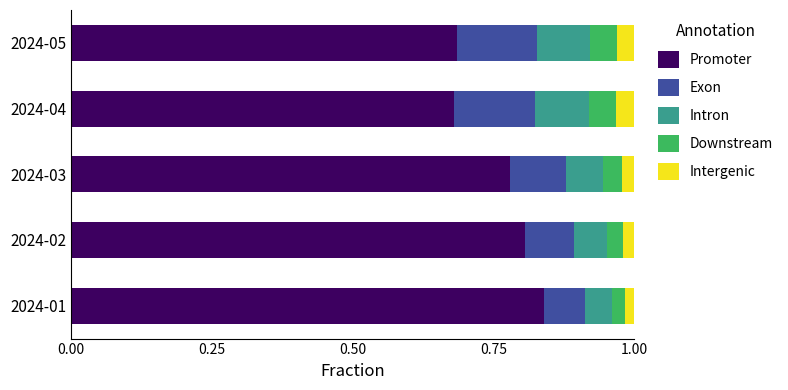

True or false: Promoter has a value of 1.1 at 2024-03.

False